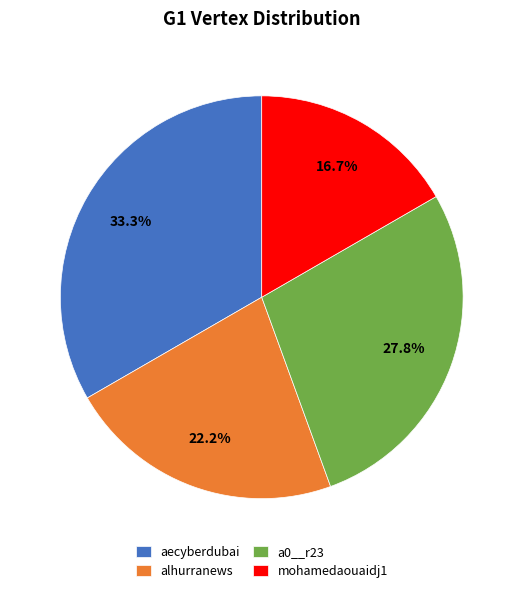

To the nearest percent, what is the average slice percentage?

25%